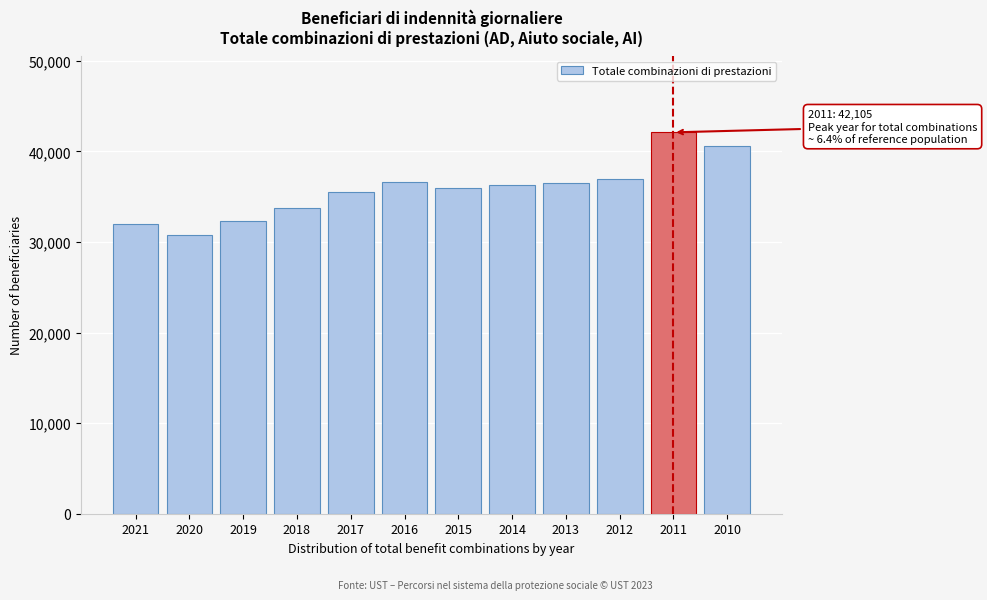

What is the sum of all values?

429493